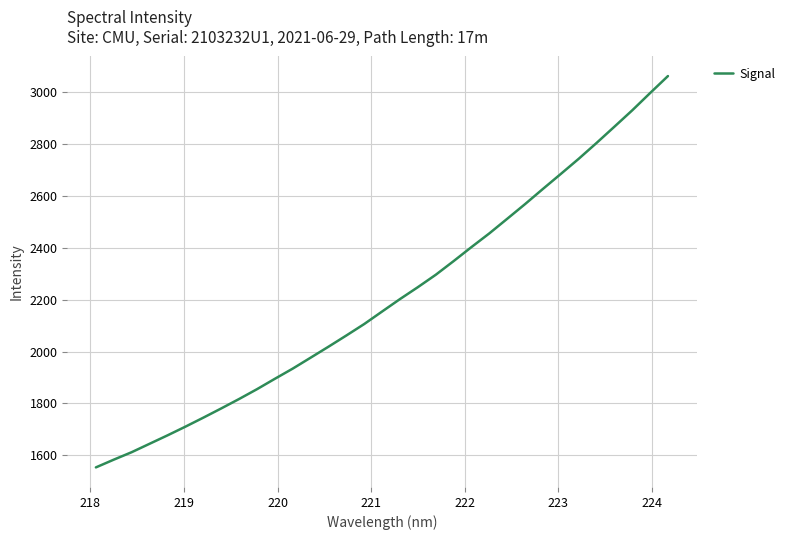

What is the difference between the maximum and minimum values?

1509.8